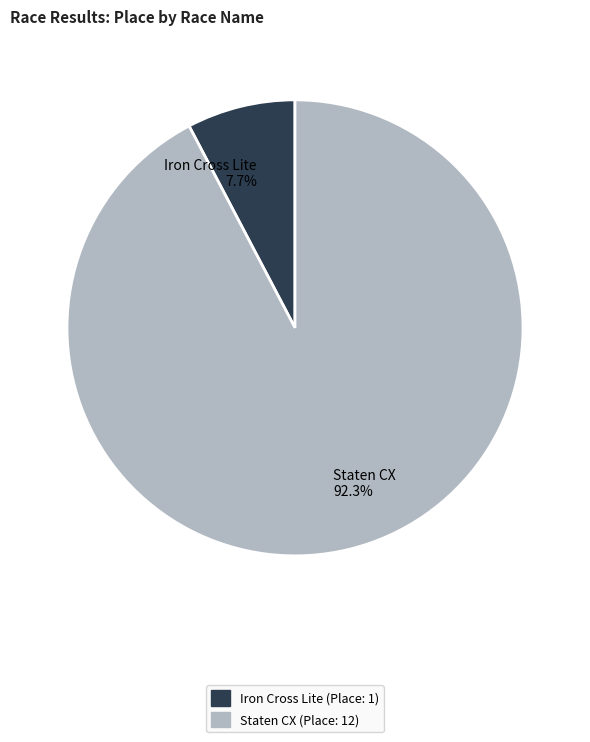

Rank the categories by value from highest to lowest.

Staten CX, Iron Cross Lite